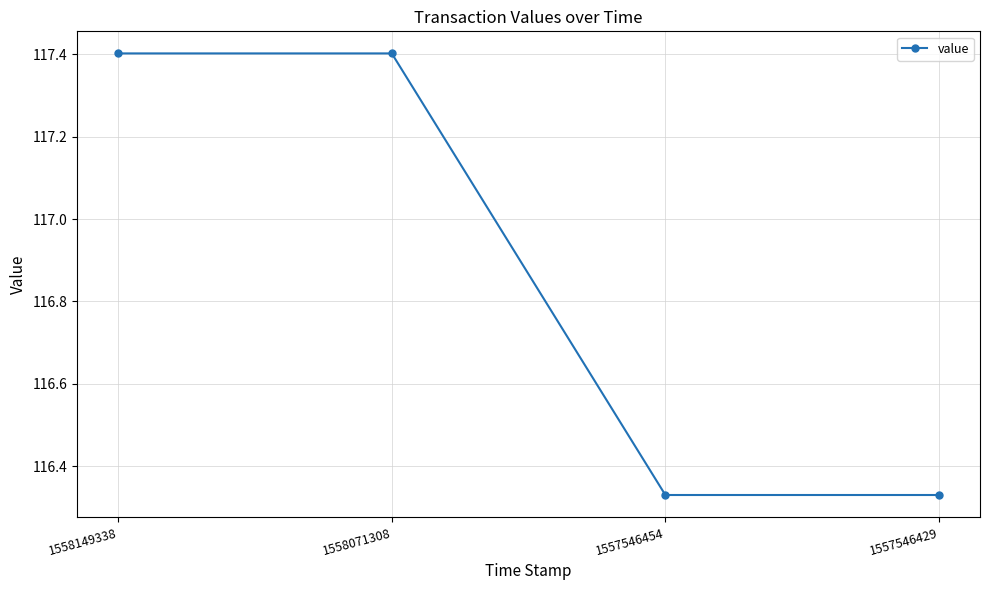

What is the difference between the maximum and second lowest values?

1.1